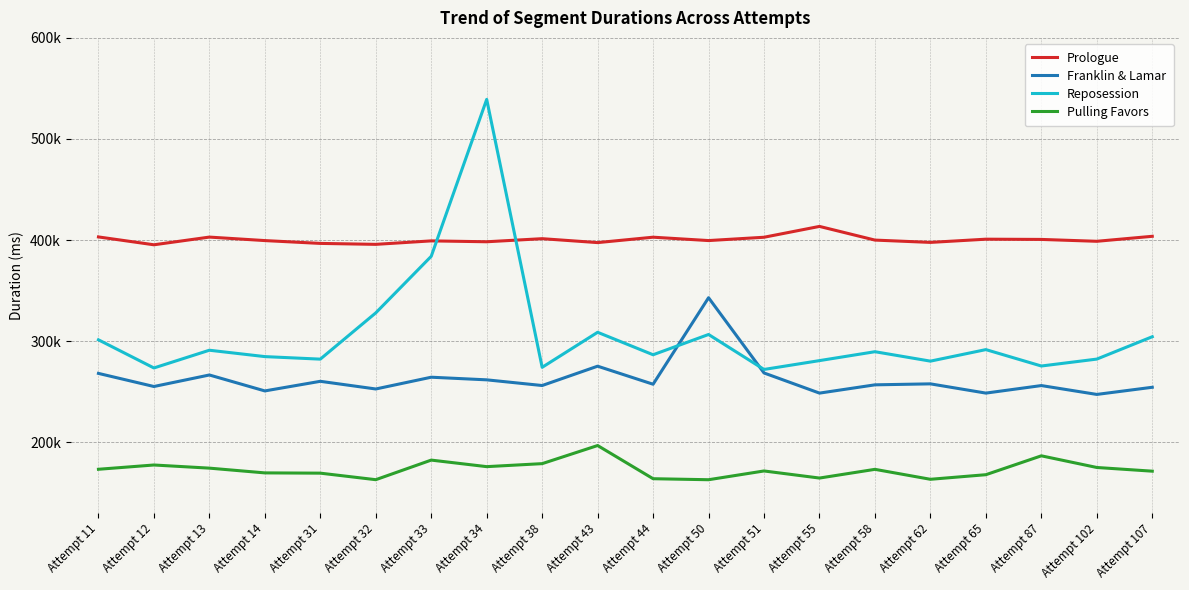

Which series changed the most between Attempt 44 and Attempt 58?

Pulling Favors